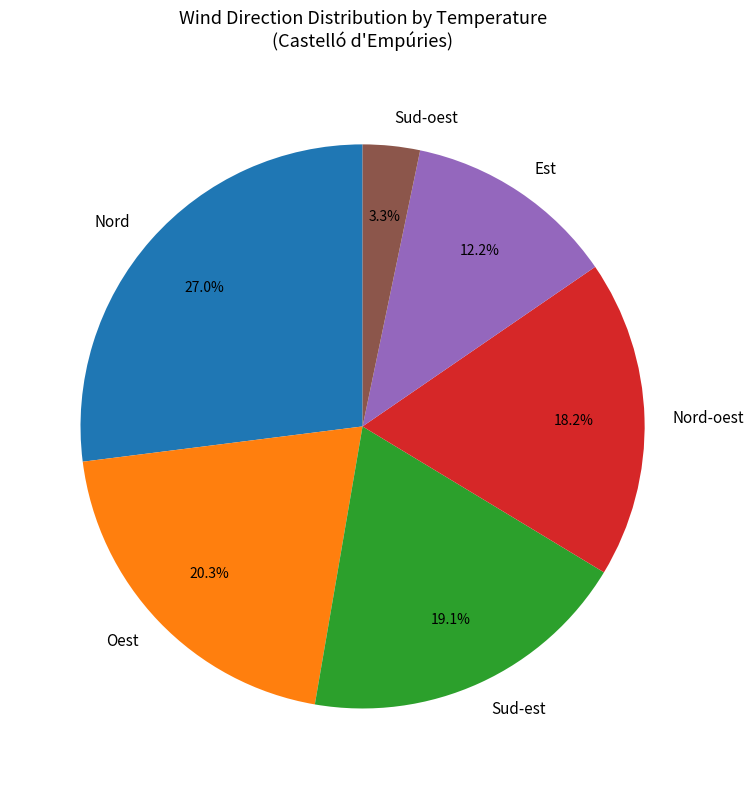

How much of the chart is everything except Nord?

73.0%